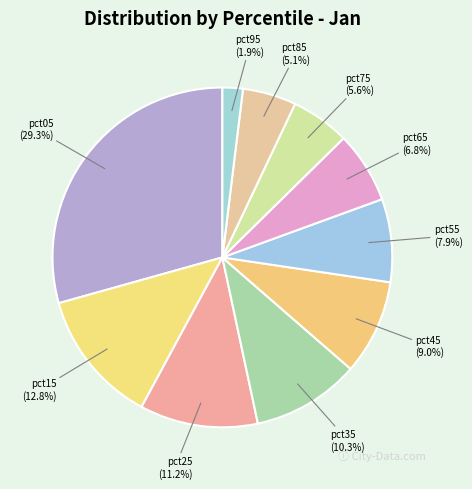

To the nearest percent, what is the difference between the pct45 and pct65 slice percentages?

2%